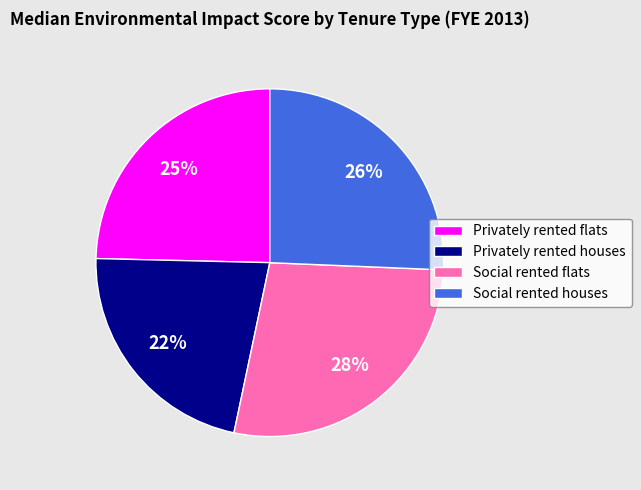

Which has a higher value, Privately rented flats or Social rented flats?

Social rented flats